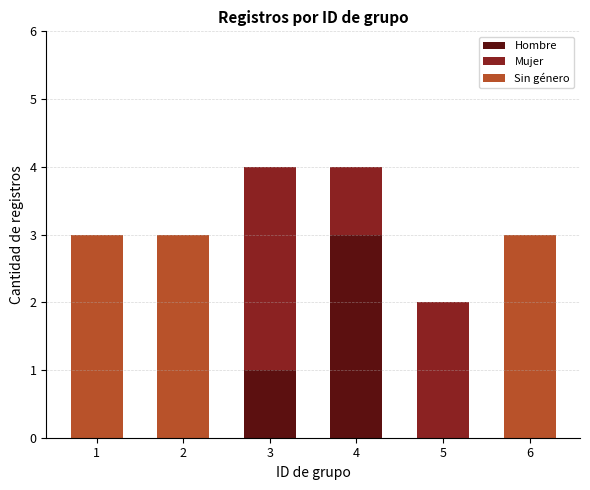

How many categories are shown in the chart?

6